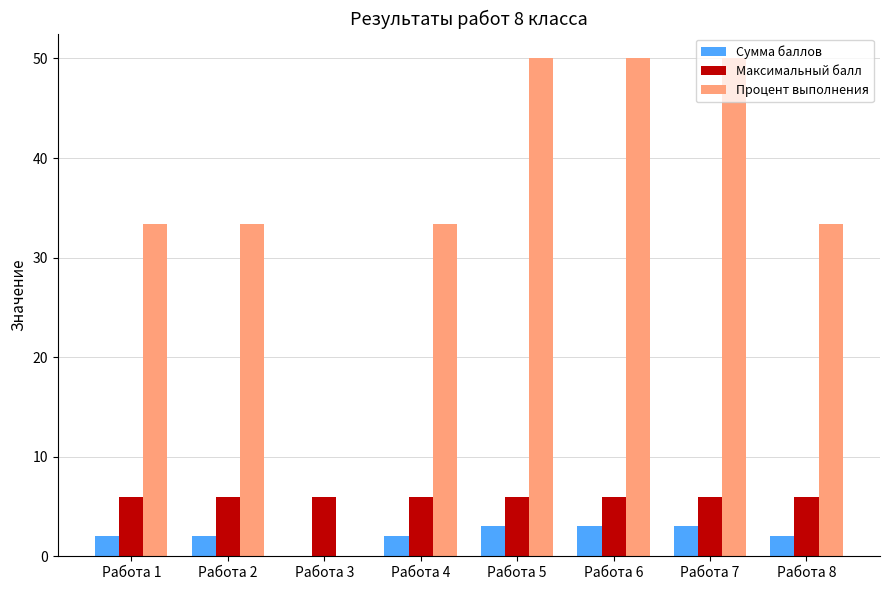

How many groups of bars are there?

8